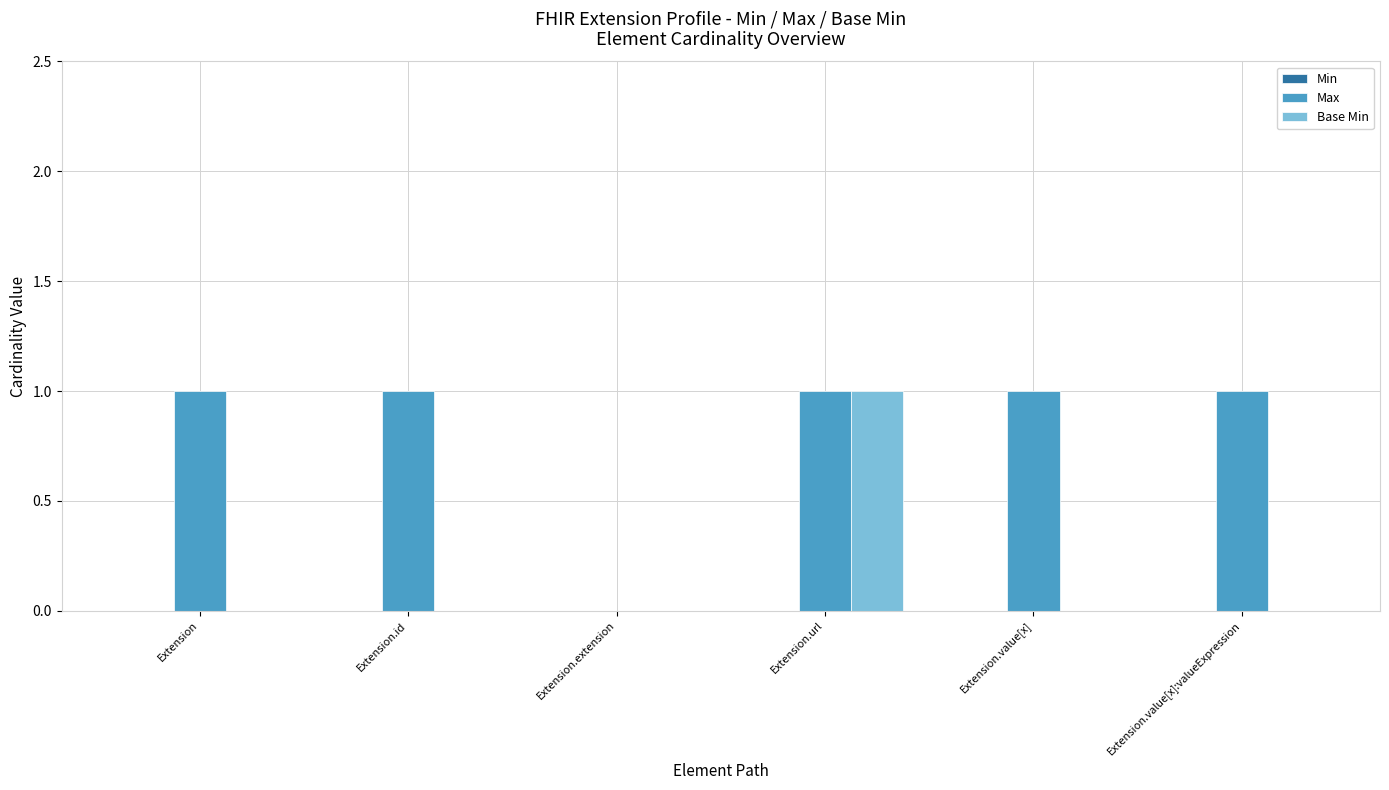

What is the average value of the Max series?

1